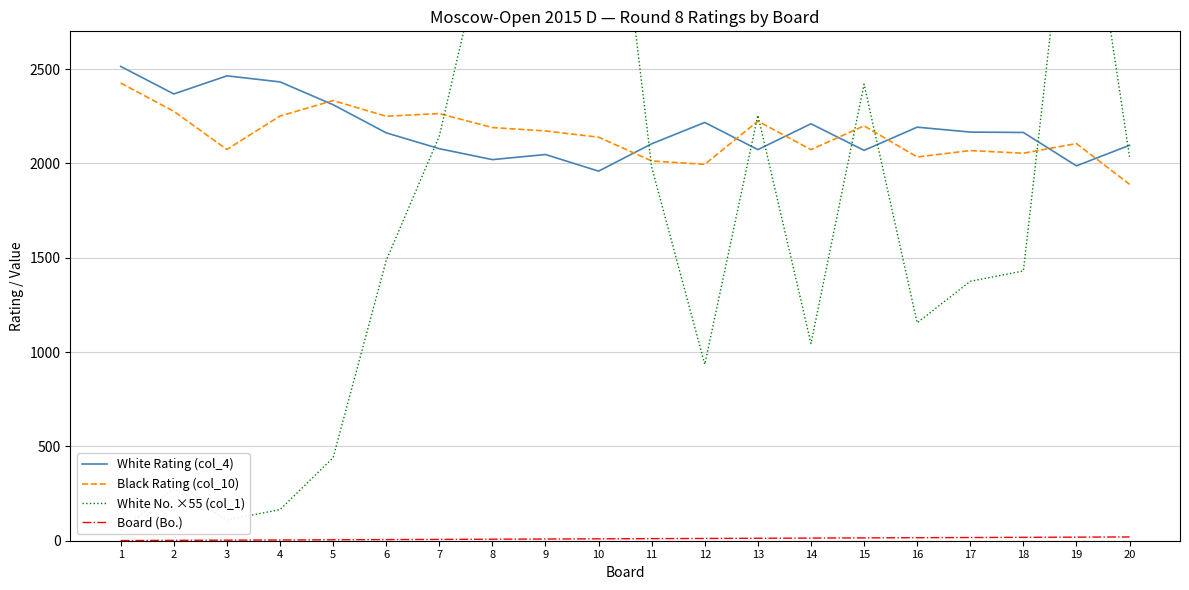

What is the sum of all White No. ×55 (col_1) values?

33825